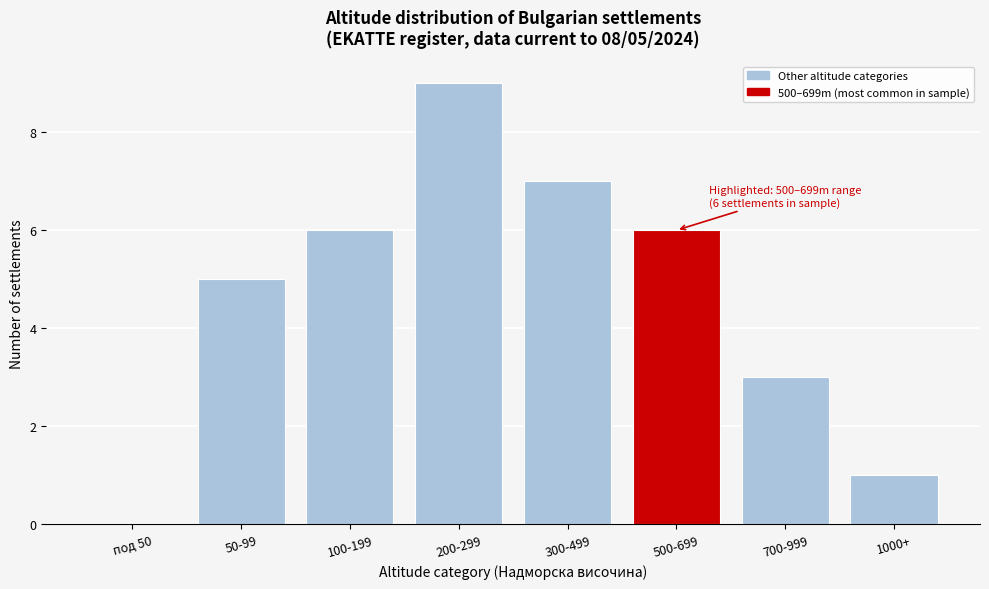

Reading left to right, extract all data points from this chart.

под 50=0	50-99=5	100-199=6	200-299=9	300-499=7	500-699=6	700-999=3	1000+=1